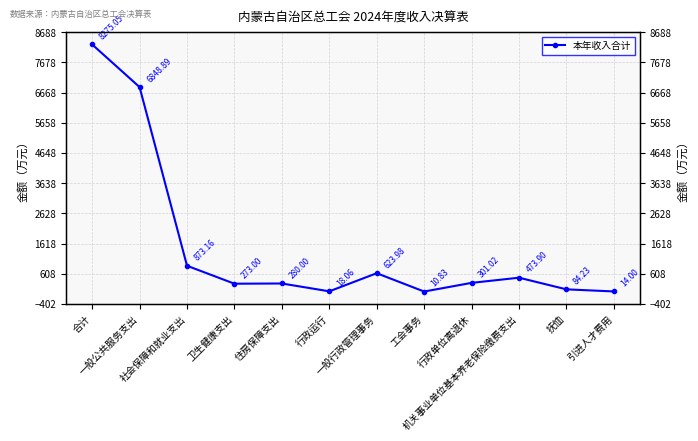

How many interior local peaks (higher than both neighbors) does the data have?

3